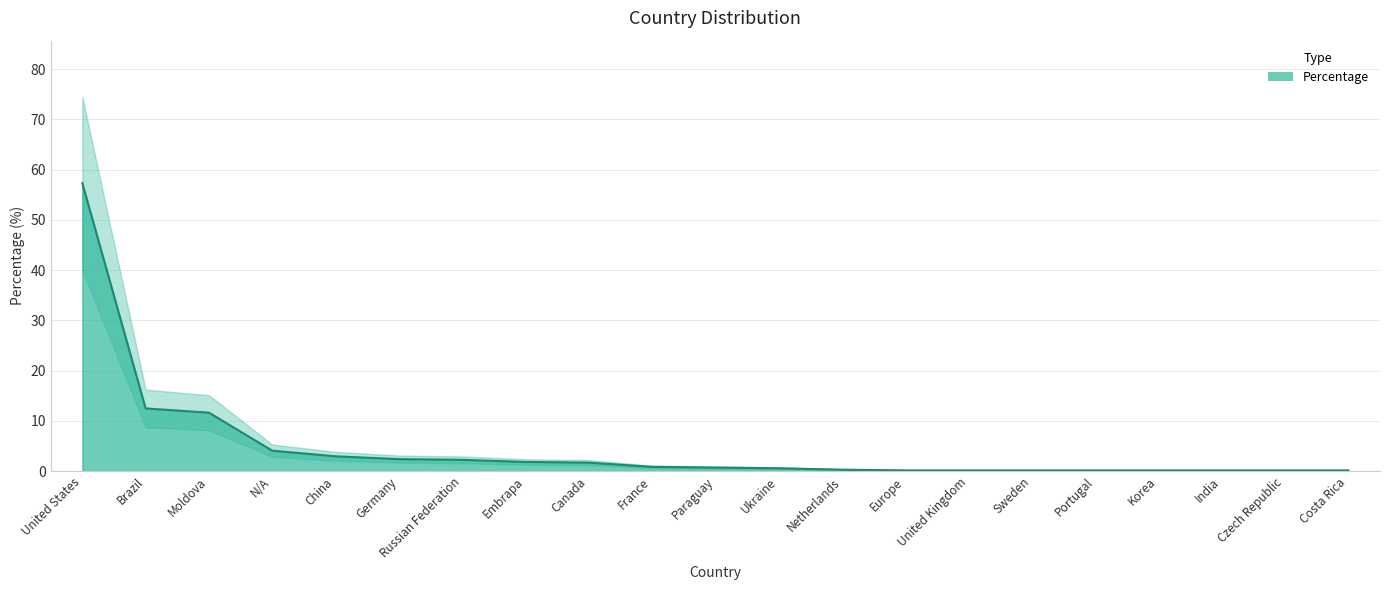

Which has a higher value, India or Sweden?

India